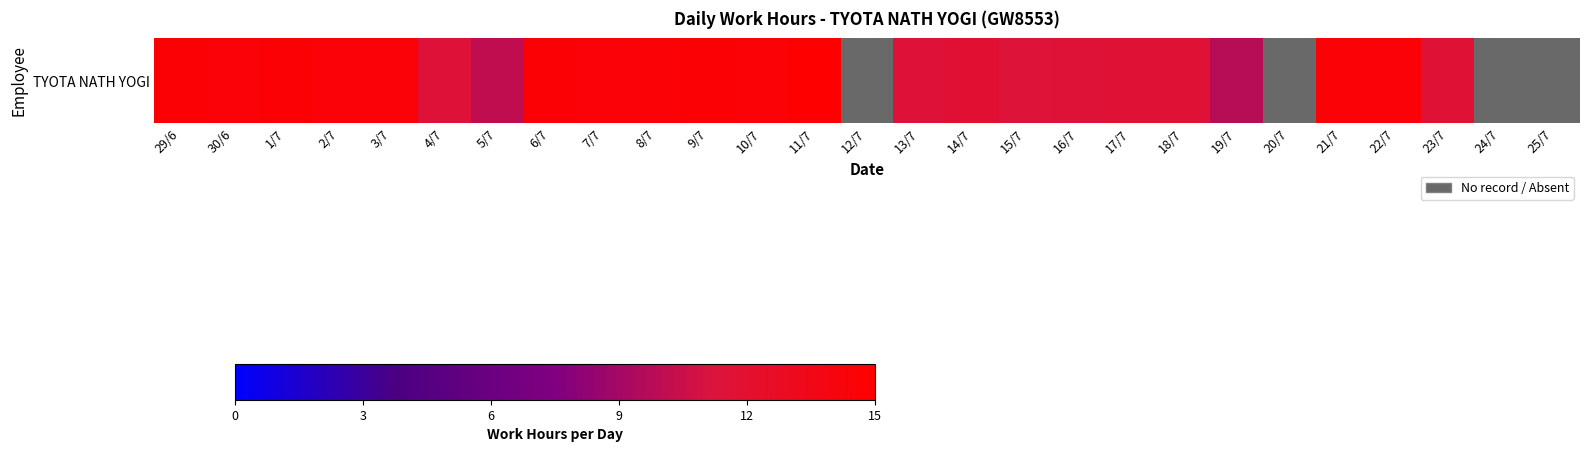

Reading left to right, list all the values displayed in this chart.

29/6=14.7	30/6=14.5	1/7=14.7	2/7=14.5	3/7=14.5	4/7=11.4	5/7=10.1	6/7=14.6	7/7=14.5	8/7=14.6	9/7=14.7	10/7=14.5	11/7=14.9	12/7=0.0	13/7=11.5	14/7=11.8	15/7=11.4	16/7=11.5	17/7=11.6	18/7=11.6	19/7=9.7	20/7=0.0	21/7=14.5	22/7=14.5	23/7=11.6	24/7=0.0	25/7=0.0